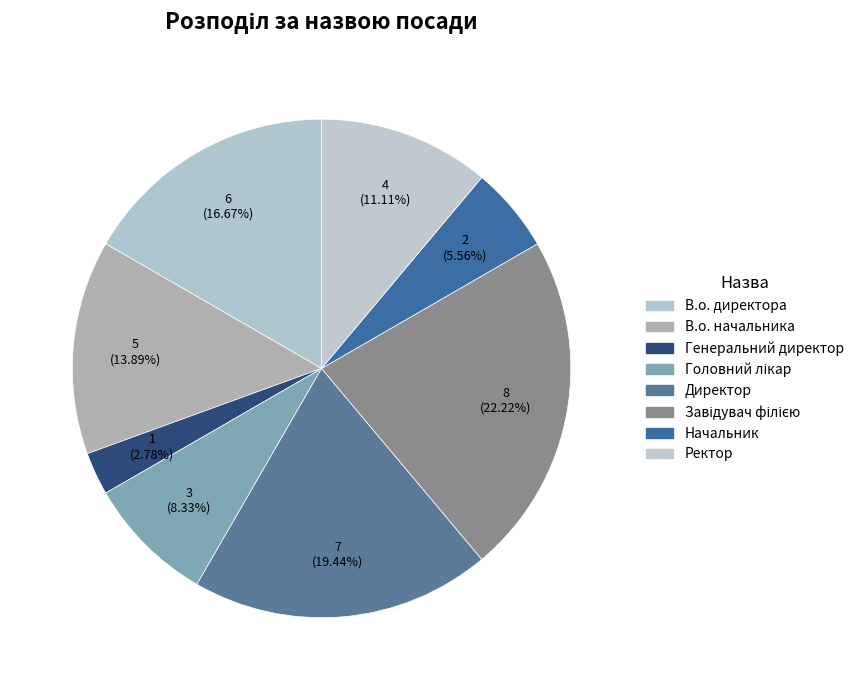

What percentage do Начальник and Завідувач філією together represent?

27.8%